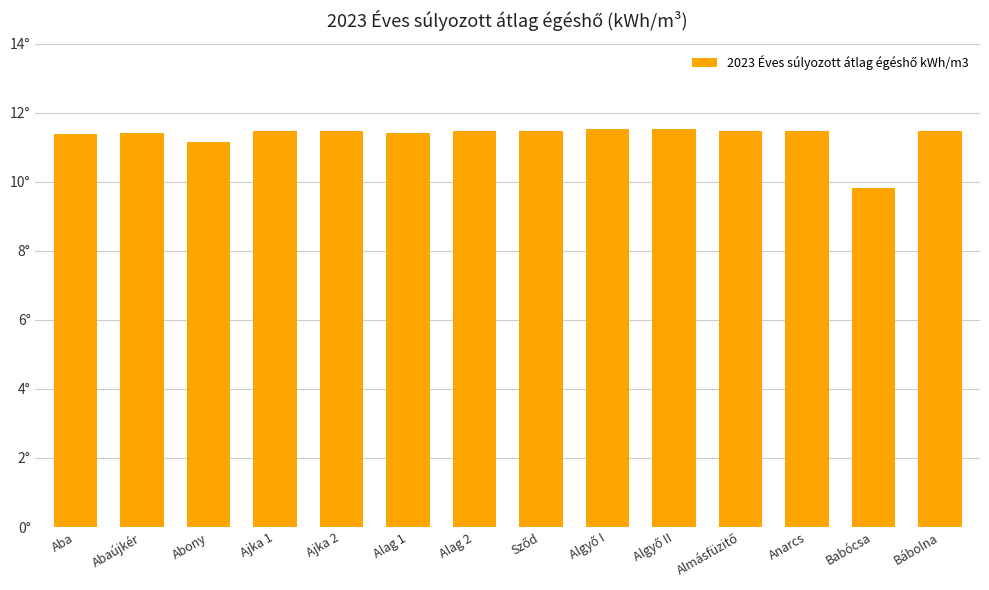

Approximately how many times larger is the value at Aba compared to Abaújkér?

1.0